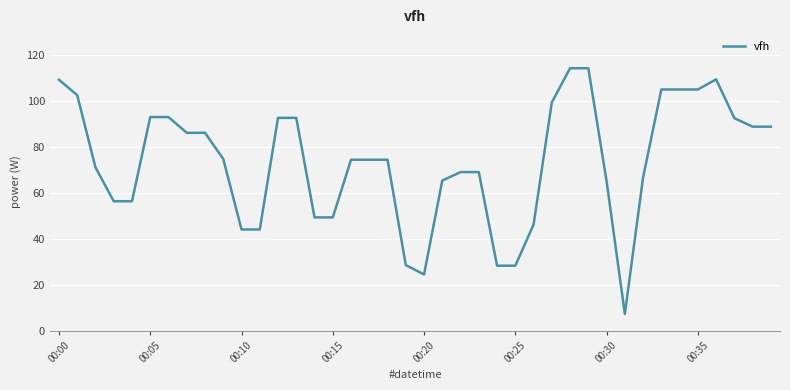

How many lines are shown in the chart?

1